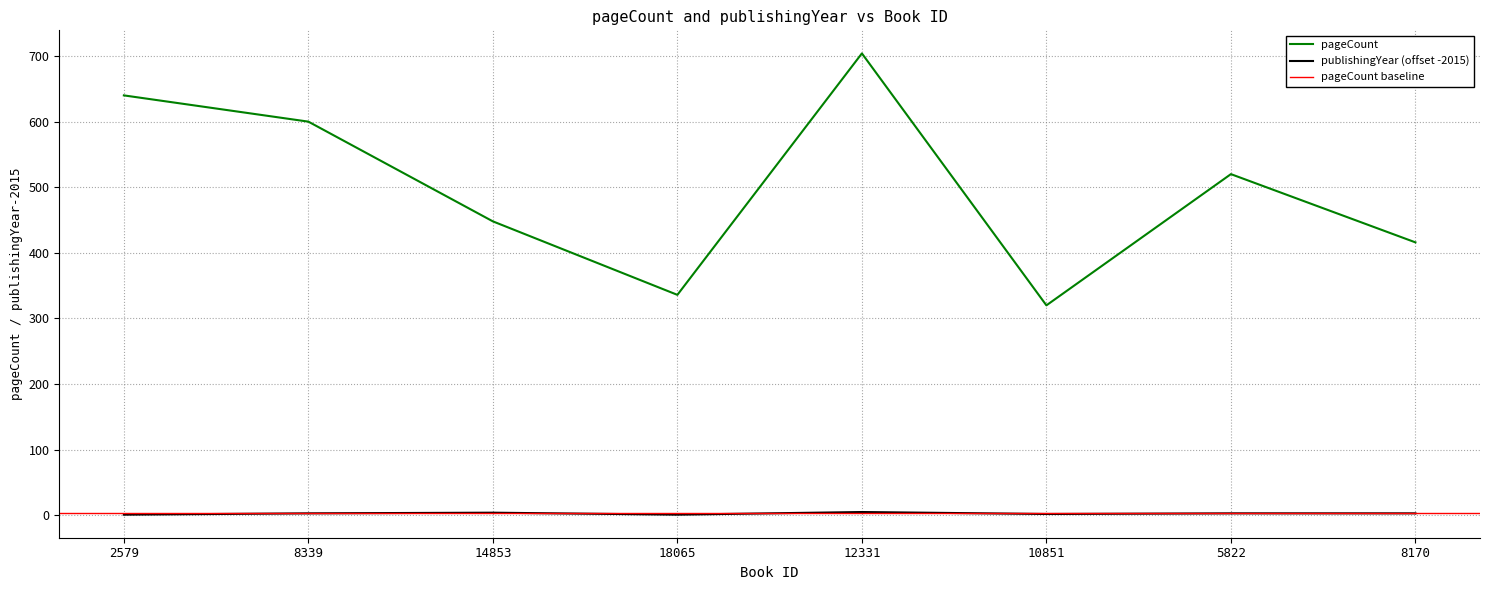

How many lines are shown in the chart?

2